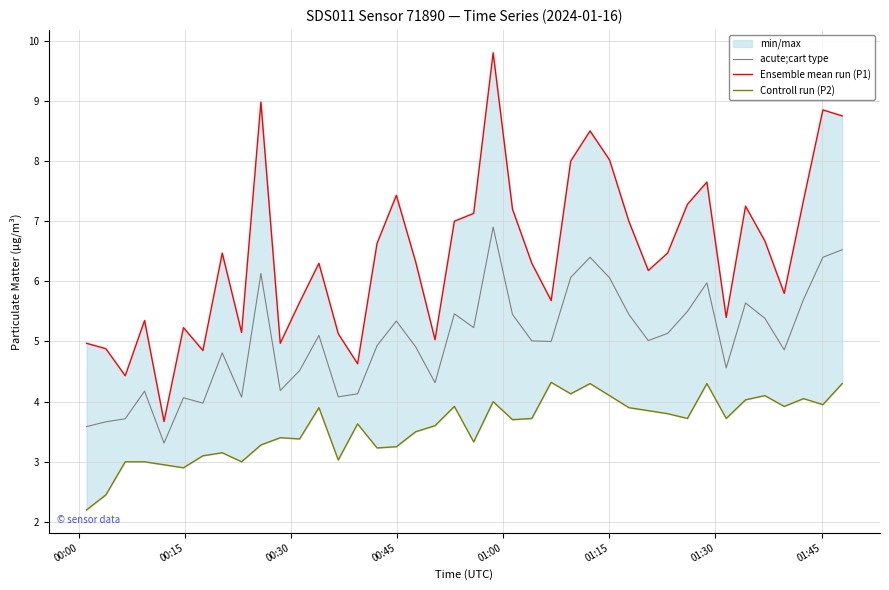

What is the difference between the maximum and minimum values in the acute;cart type series?

3.6